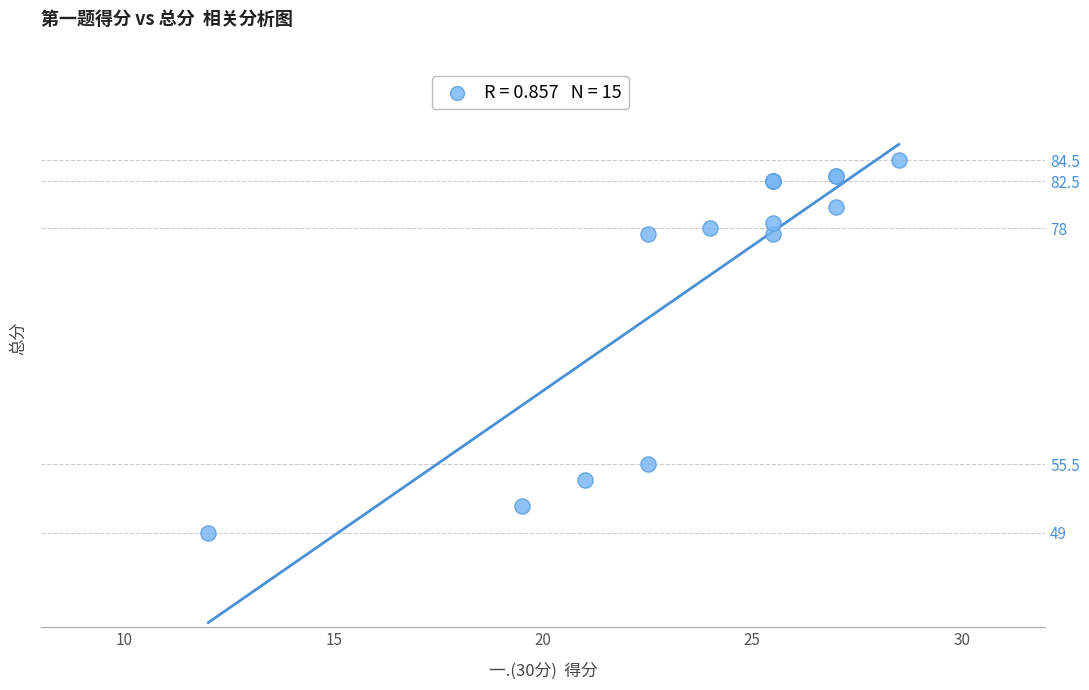

What Y value in the scatter plot is closest to 66?

55.5